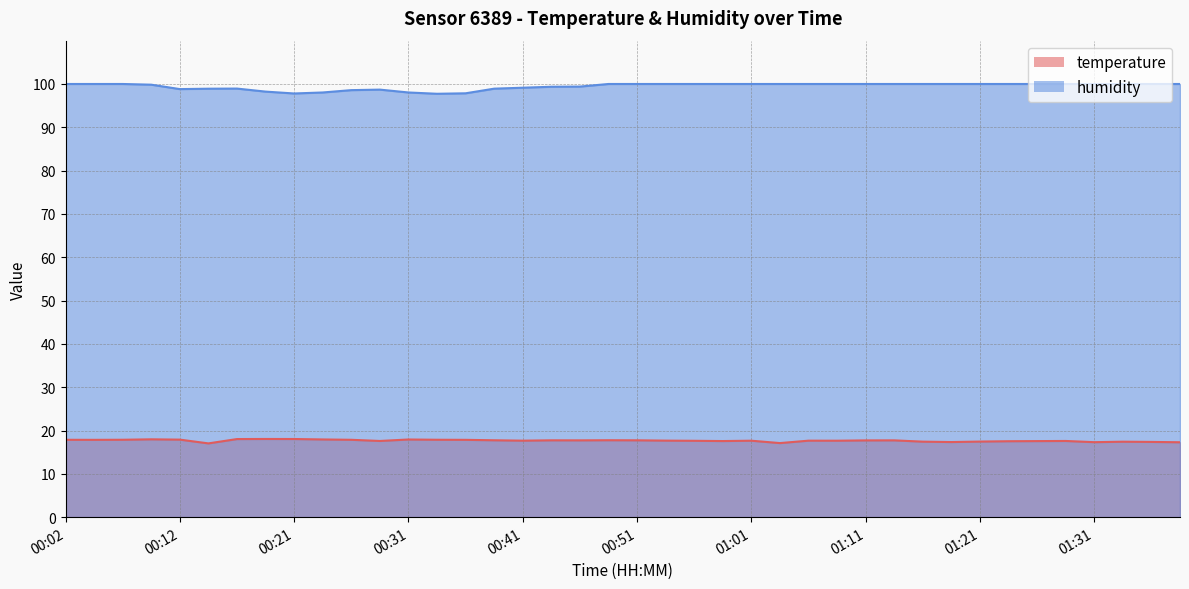

Which label corresponds to the largest value in the chart?

00:02